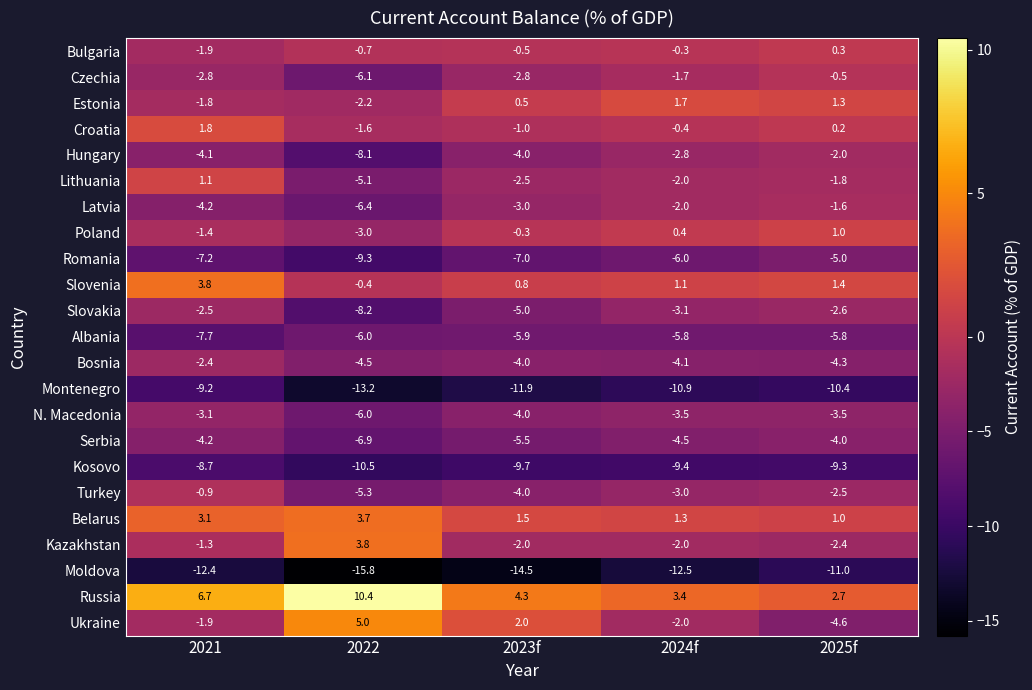

At which category does the chart reach its minimum across all series?

2022